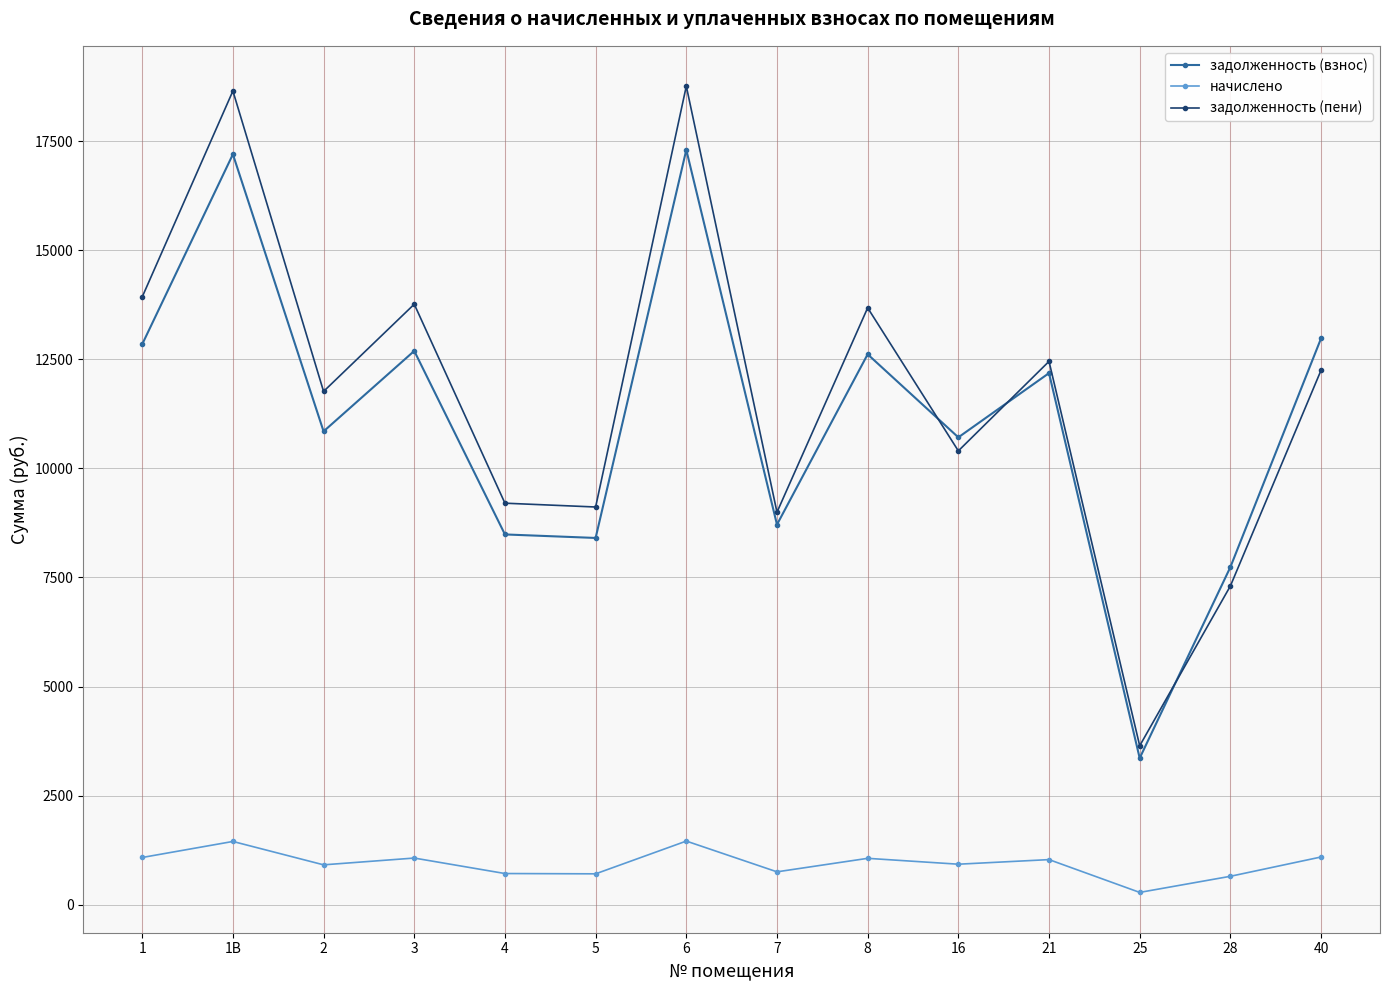

Which series has the largest total across all categories?

задолженность (пени)